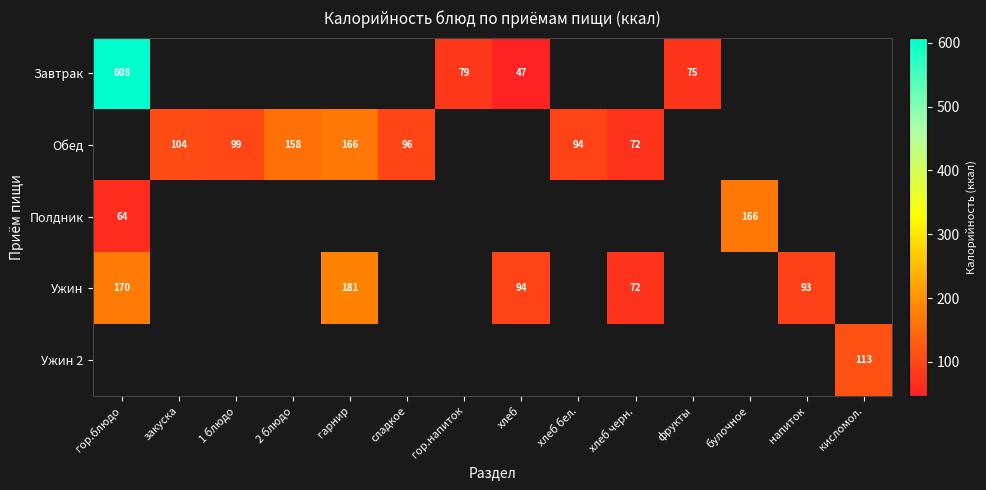

What is the maximum value shown in the chart?

608.0